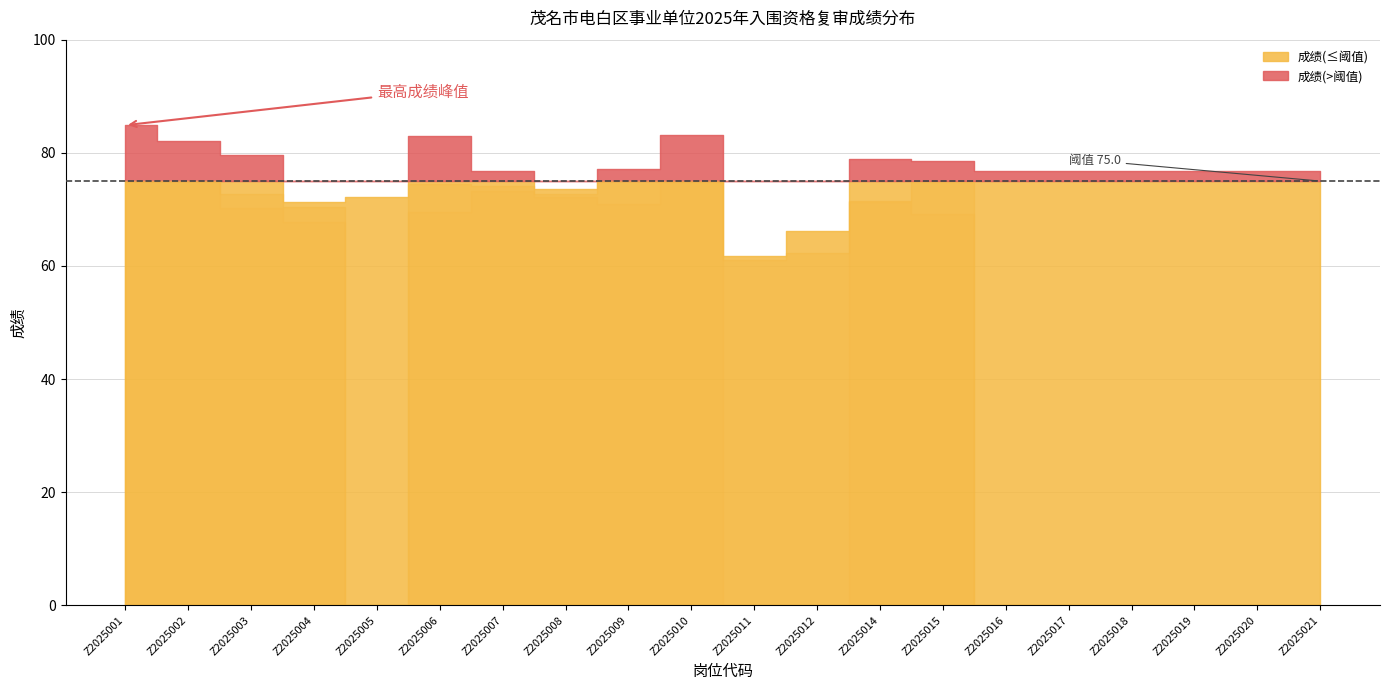

List the labels in order of 第三成绩 value, largest first.

Z2025001, Z2025002, Z2025010, Z2025007, Z2025008, Z2025014, Z2025009, Z2025003, Z2025006, Z2025015, Z2025004, Z2025005, Z2025011, Z2025012, Z2025016, Z2025017, Z2025018, Z2025019, Z2025020, Z2025021